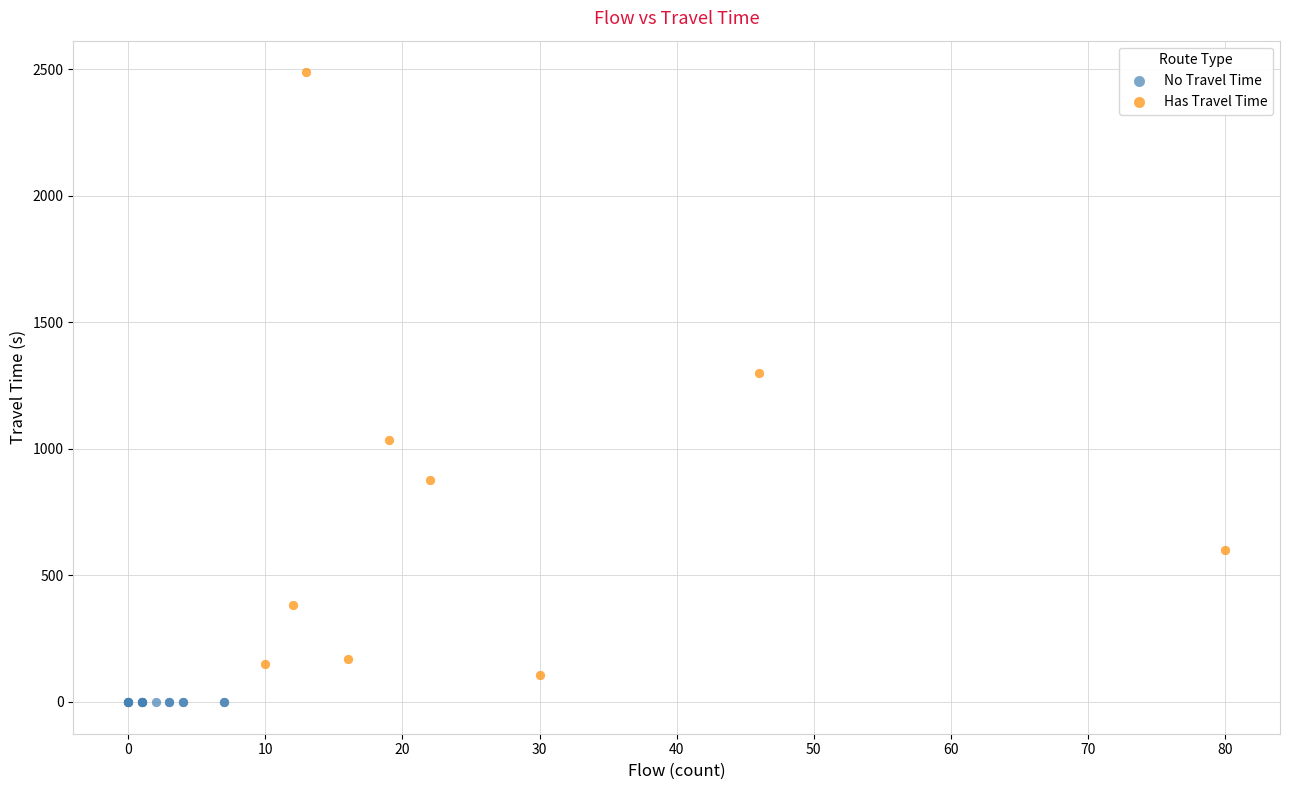

Which series contains the highest Y value?

Has Travel Time